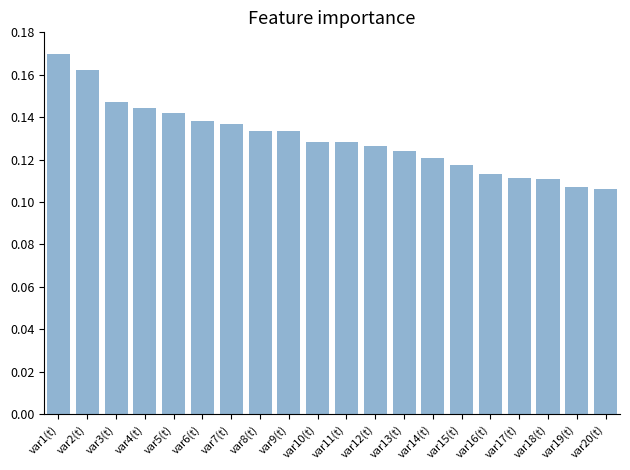

Is it true that the value at var15(t) is 0.2?

False